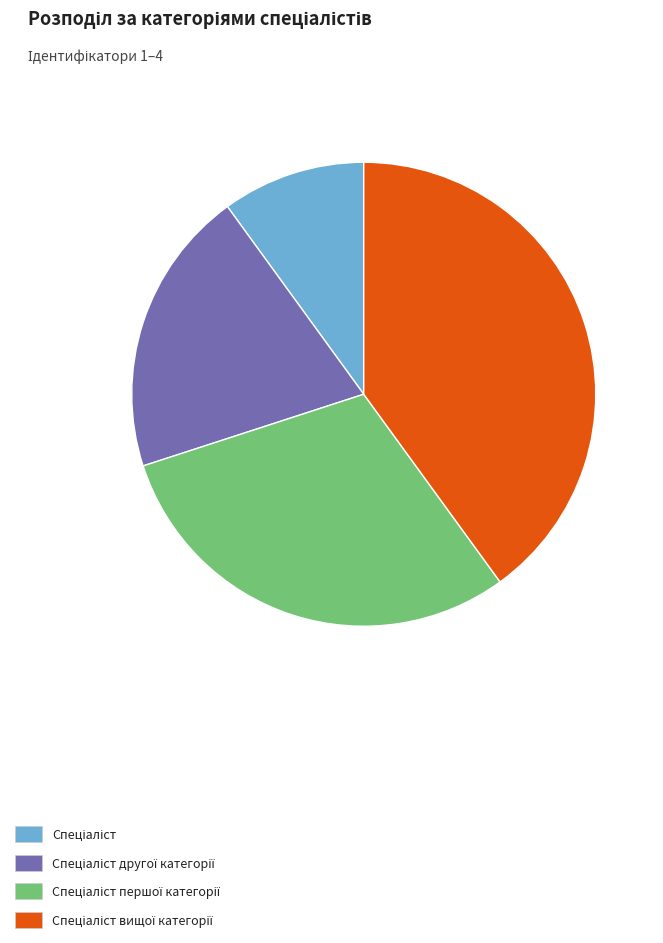

Is there any slice that represents more than half of the pie?

No